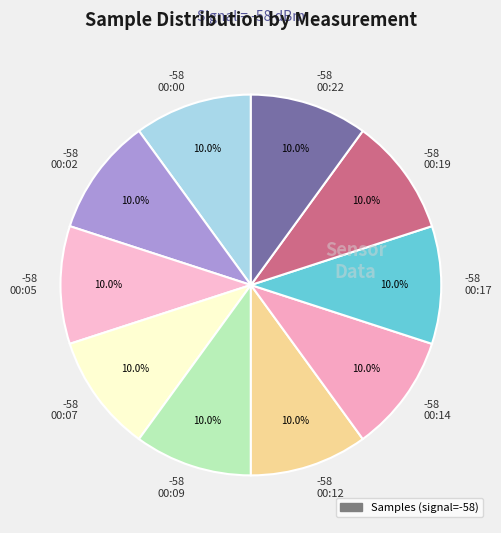

Does any single category account for the majority?

No